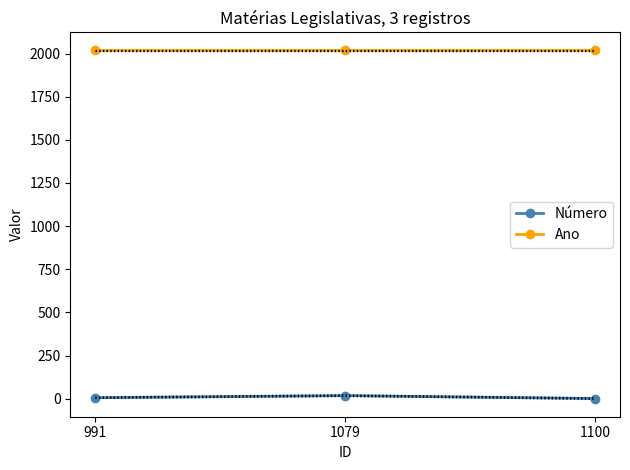

At which category is the sum across all series the highest?

1079